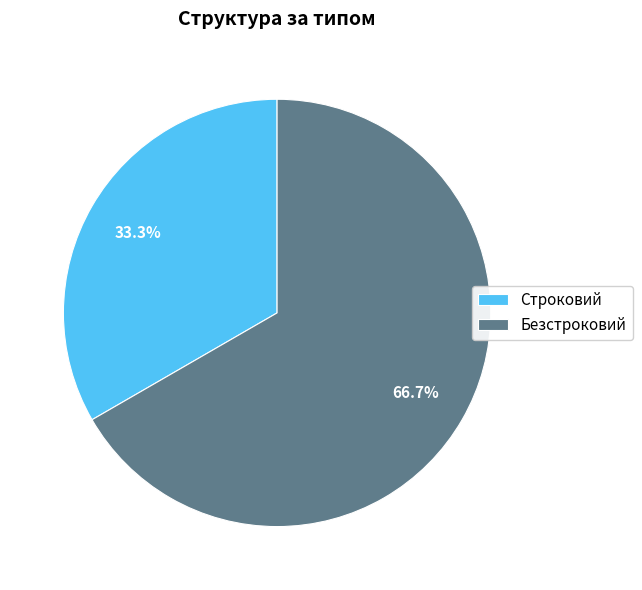

How many slices are in this pie chart?

2